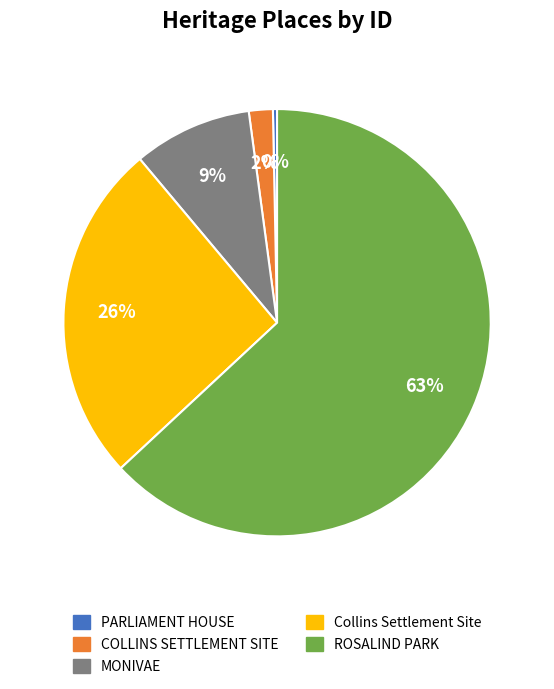

Is it true that MONIVAE is 9% of the pie?

True